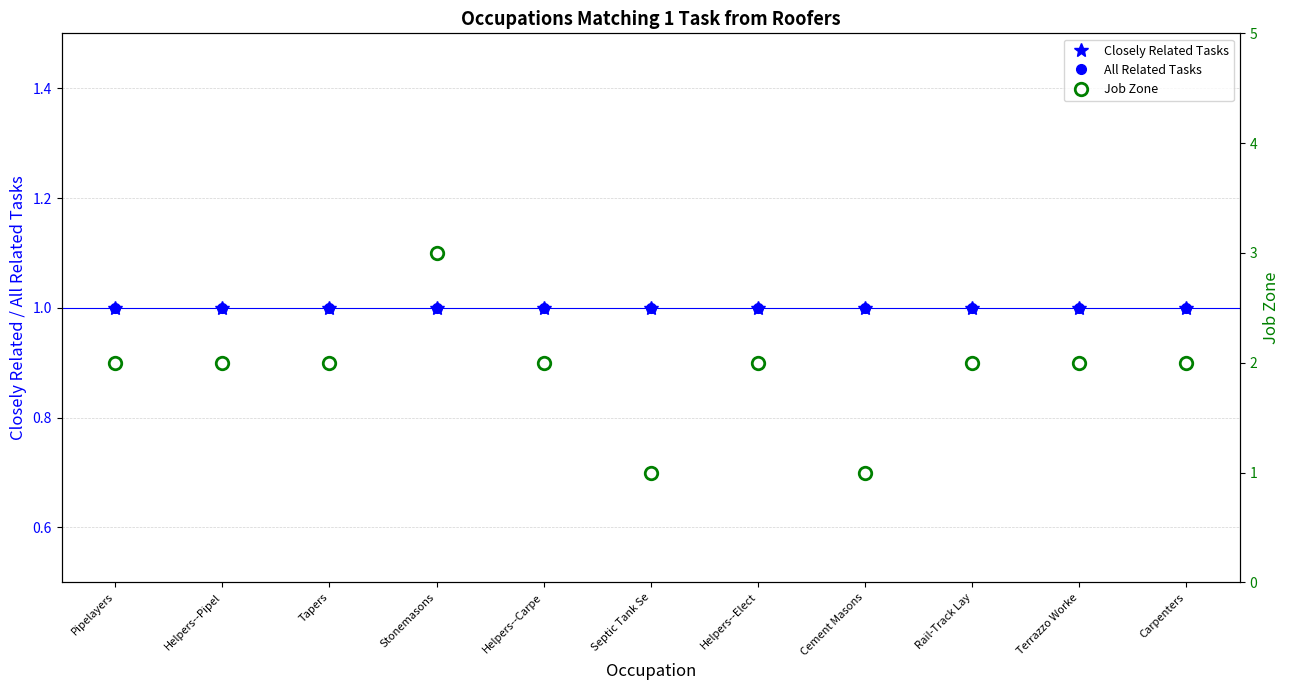

True or false: All Related Tasks and Closely Related Tasks intersect in this chart.

False